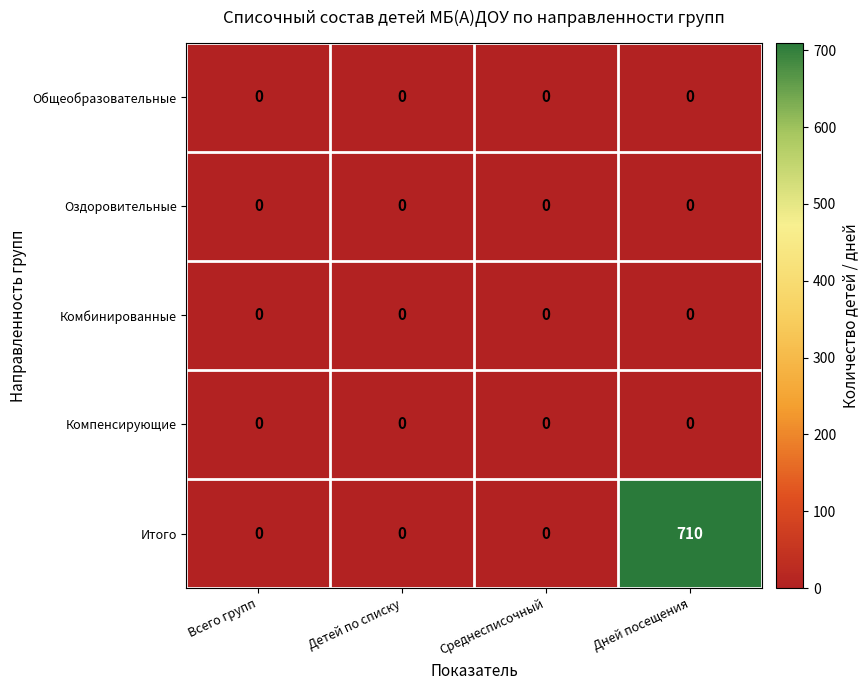

Which series has the largest total across all categories?

Итого